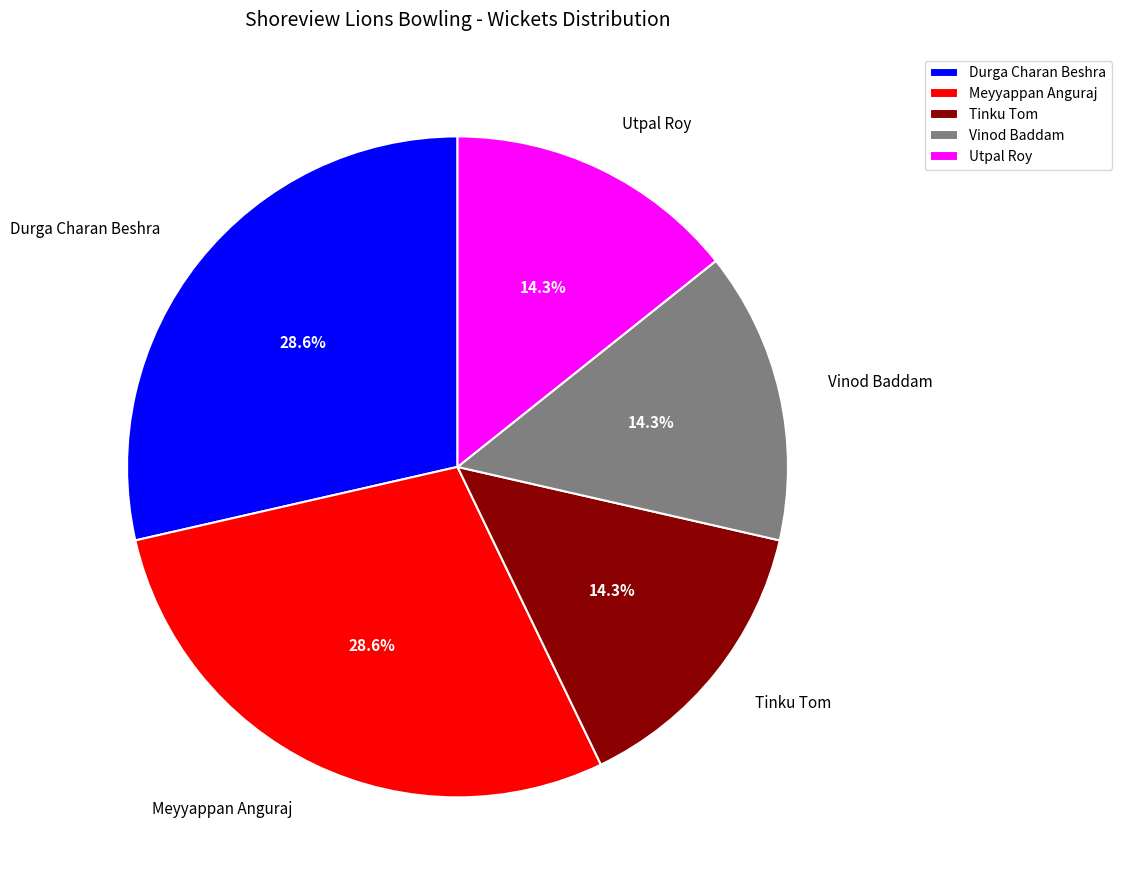

Between Meyyappan Anguraj and Utpal Roy, which is larger?

Meyyappan Anguraj